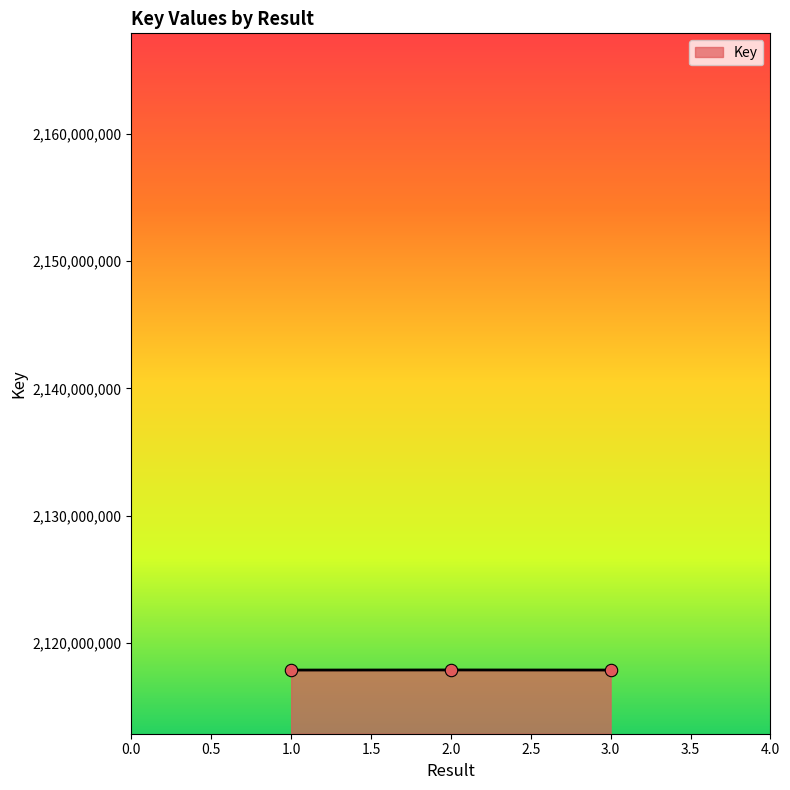

Approximately how many times larger is the value at 2.0 compared to 1.0?

1.0